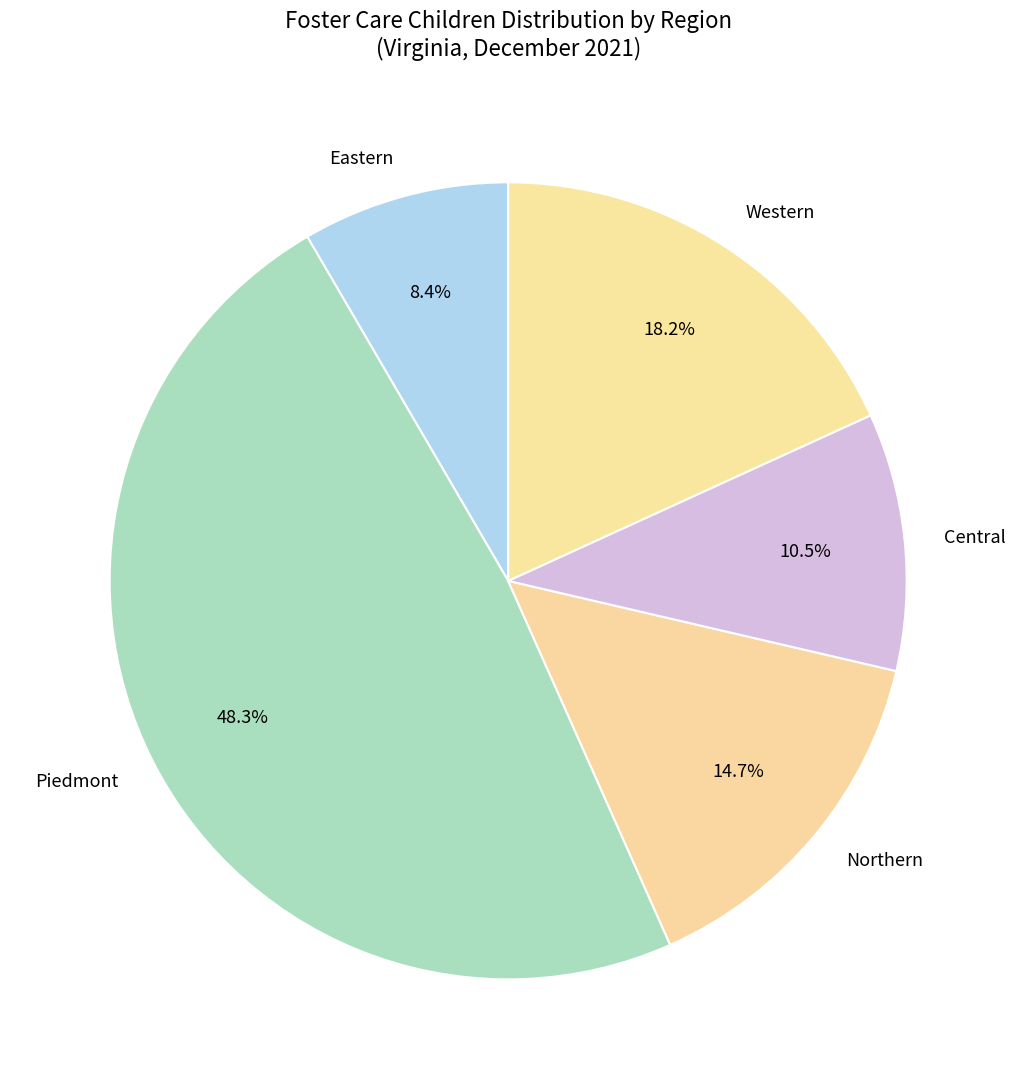

Which slice is the smallest?

Eastern